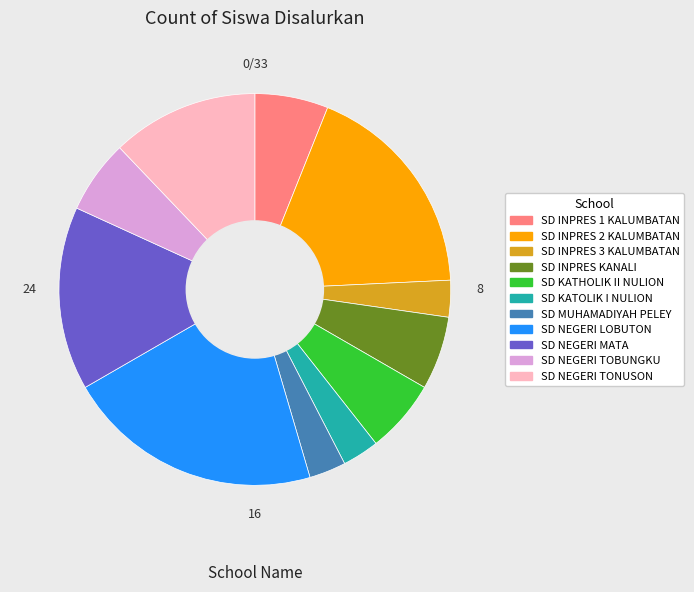

True or false: SD INPRES KANALI accounts for 6% of the total.

True